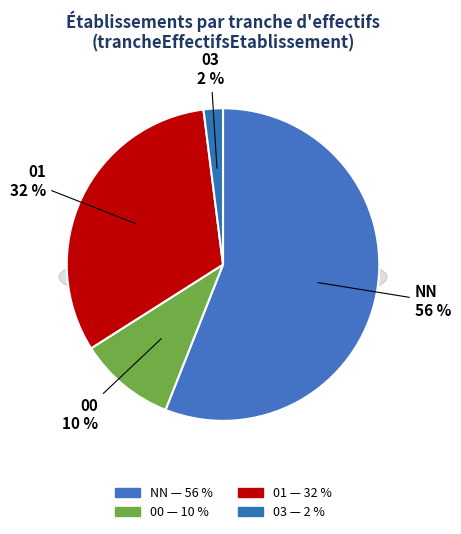

The 00 slice represents 16% of the pie. True or false?

False